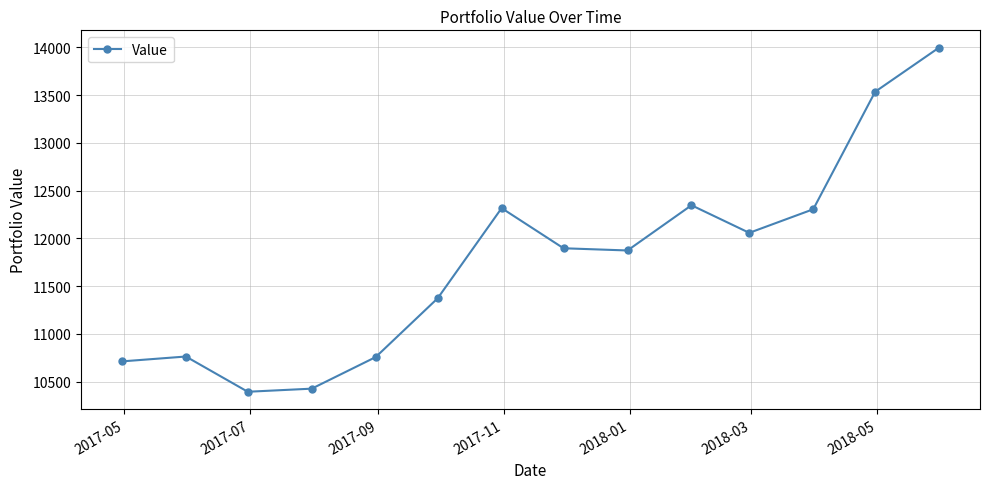

Is this an area chart (filled region under the line)?

No